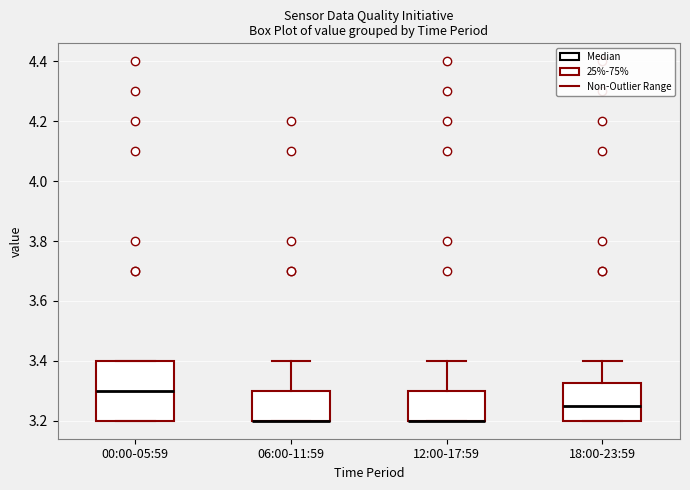

Comparing the boxes themselves (not the whiskers), which one is the tallest?

00:00-05:59